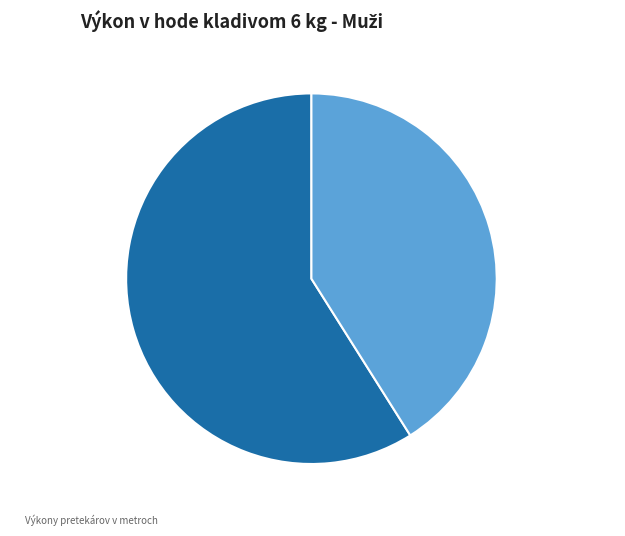

The Osadský Jozef slice represents 41% of the pie. True or false?

True